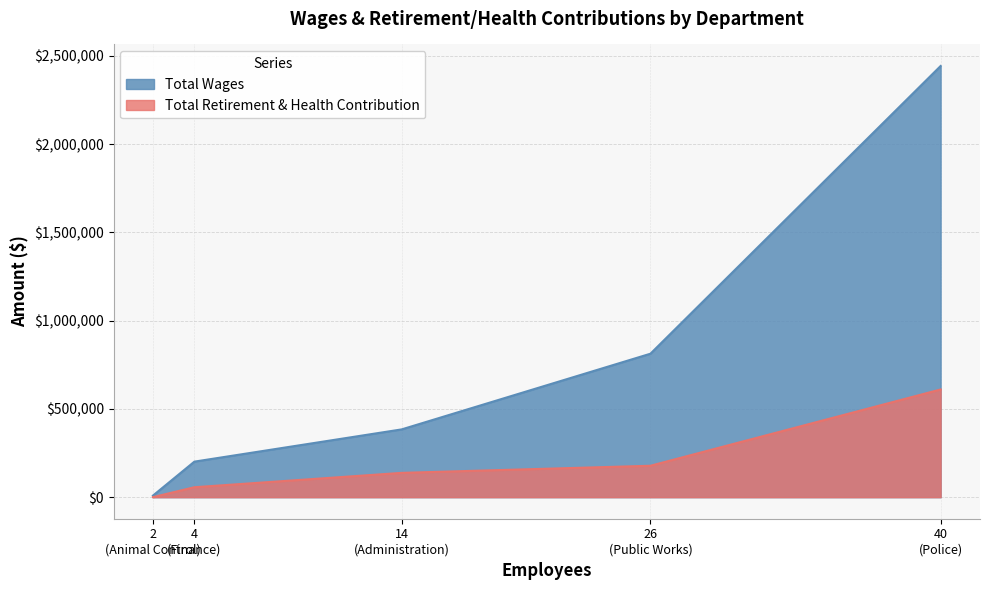

True or false: Total Wages and Total Retirement & Health Contribution intersect in this chart.

False